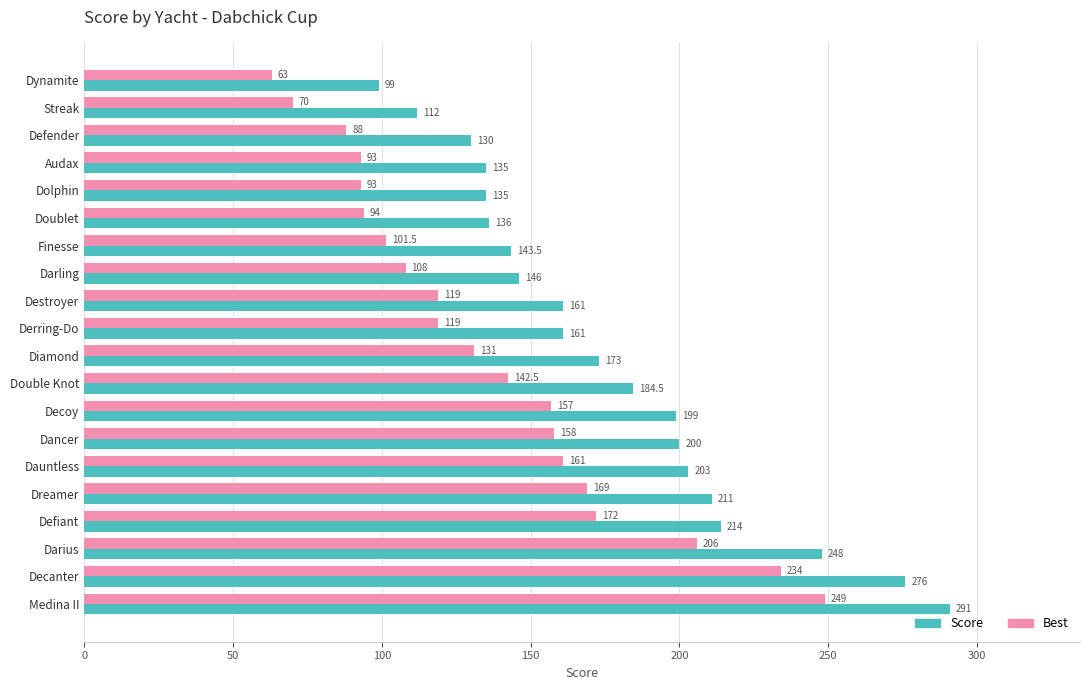

What is the difference between the maximum and minimum values in the Best series?

186.0